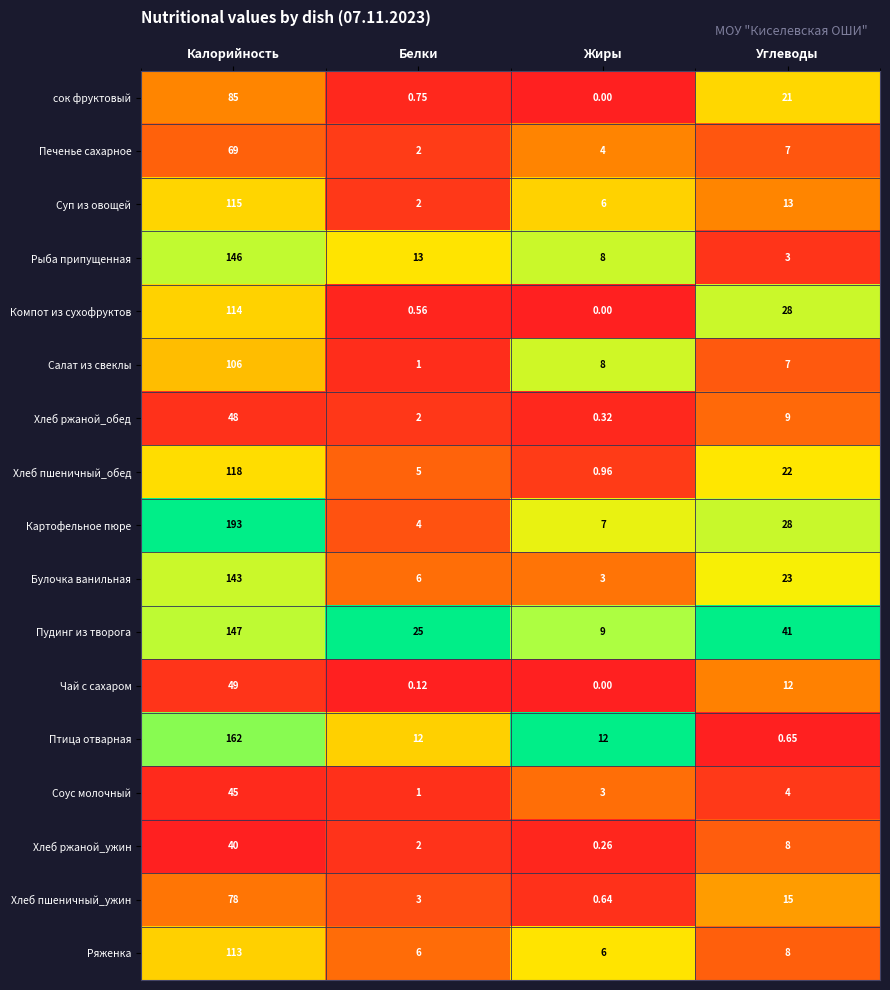

At which label is Ряженка closest to 59?

Углеводы